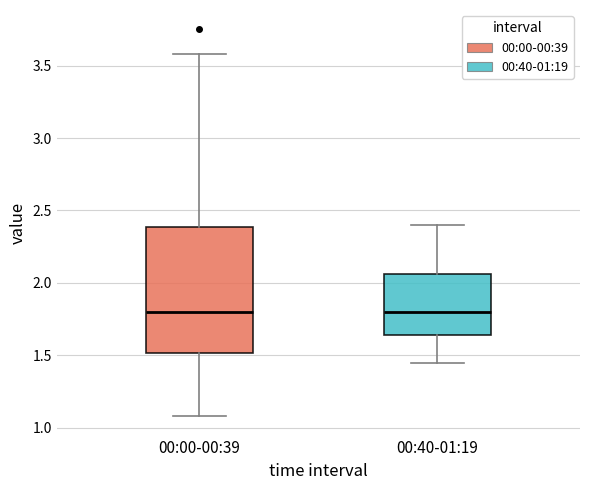

Where is the upper edge of the box for 00:00-00:39 on the y-axis? The values are not printed on the chart, so give them approximately, as read against the axis.

2.40